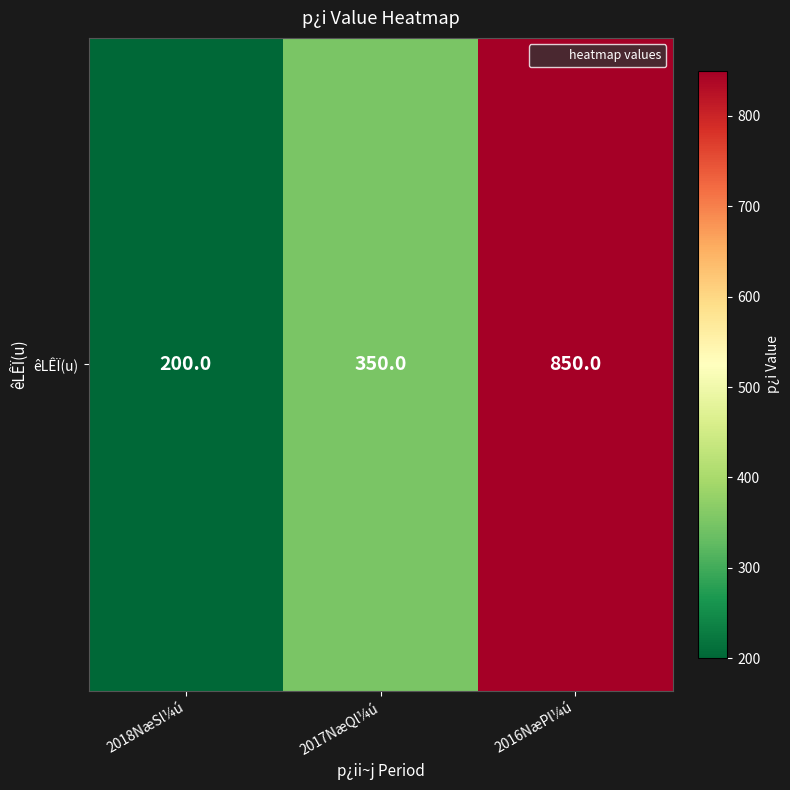

Which category has the lowest value across all series?

2018NæSl¼ú